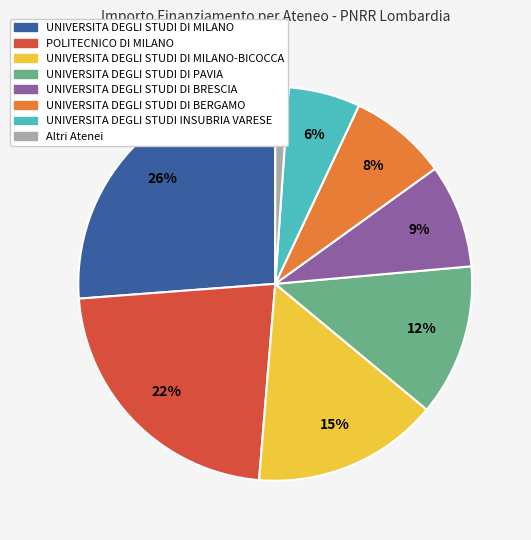

To the nearest percent, what is the difference between the largest and smallest slice percentages?

25%